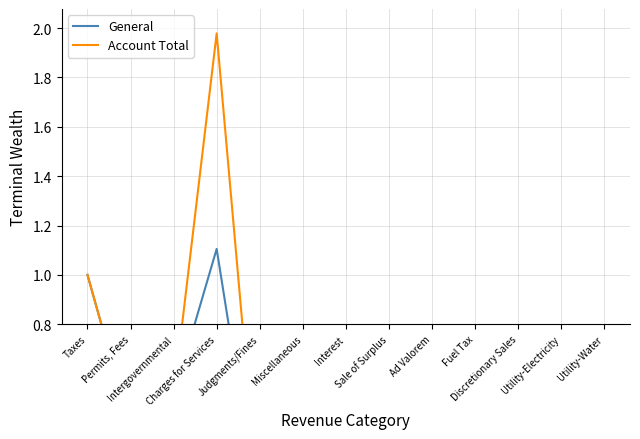

Is this an area chart (filled region under the line)?

No